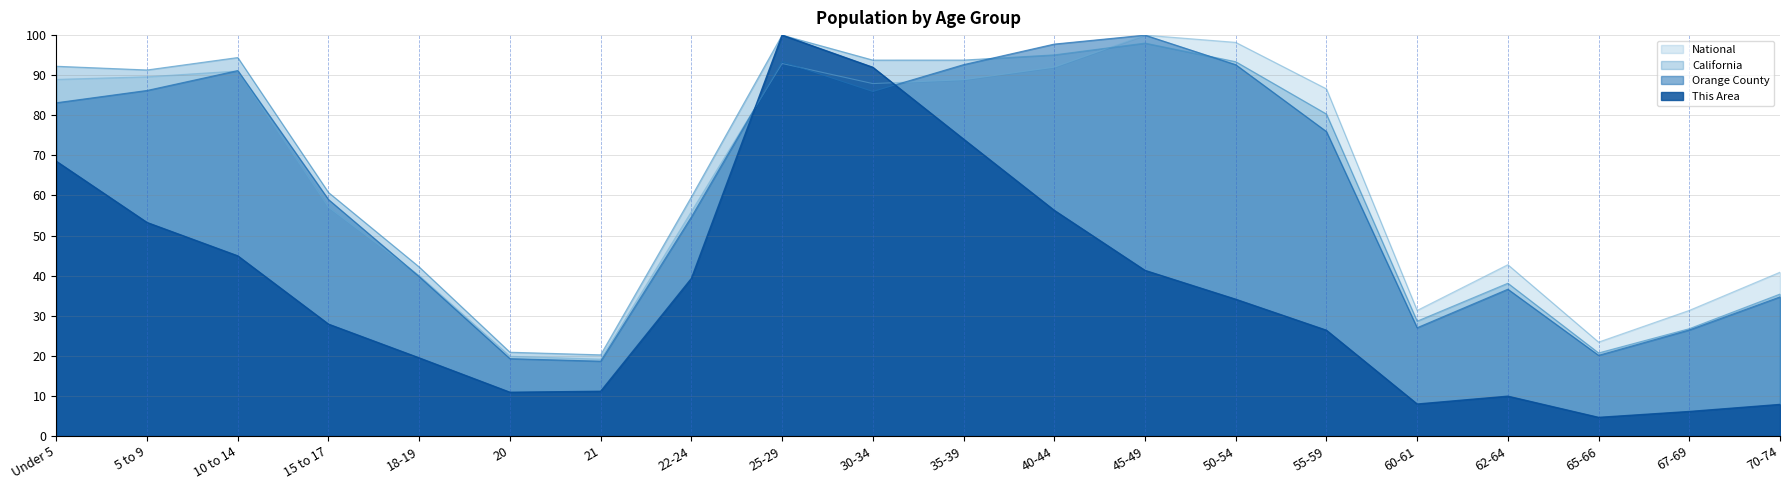

Is it true that California equals 93.8 at 35-39?

True